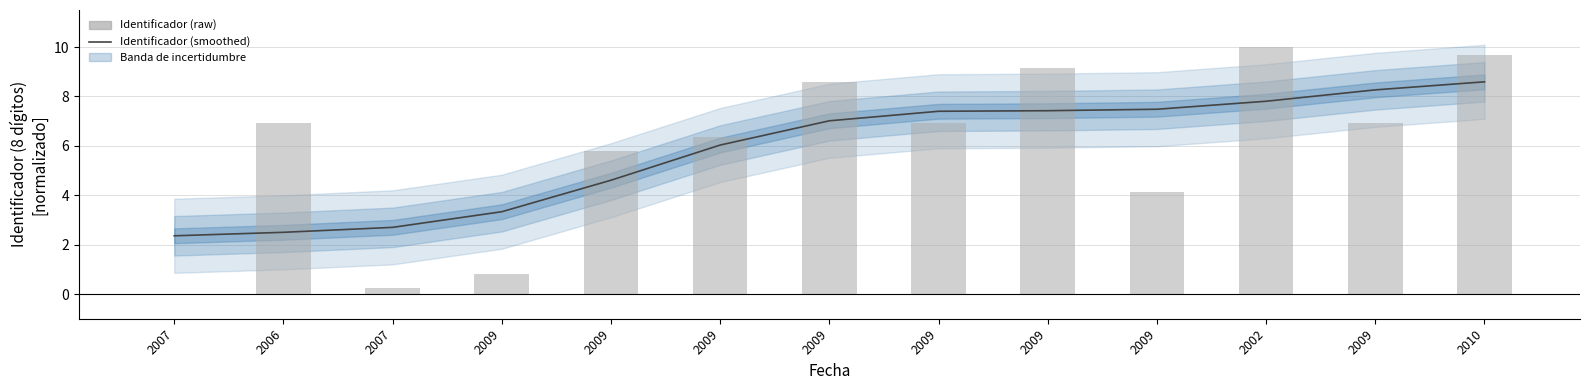

How many data points in Identificador (smoothed) are above 7?

7